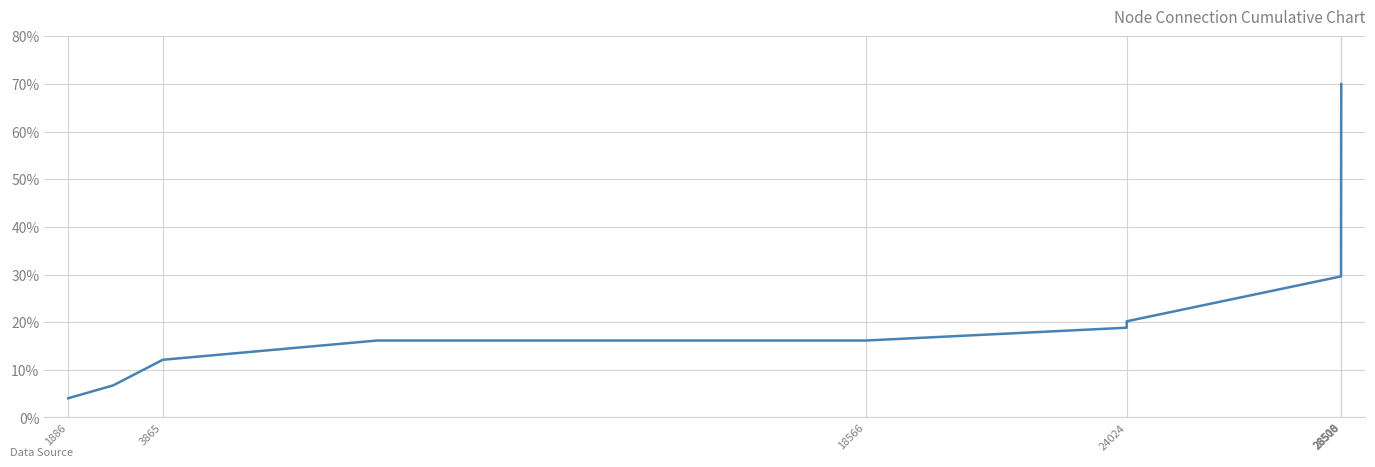

How many lines are shown in the chart?

1